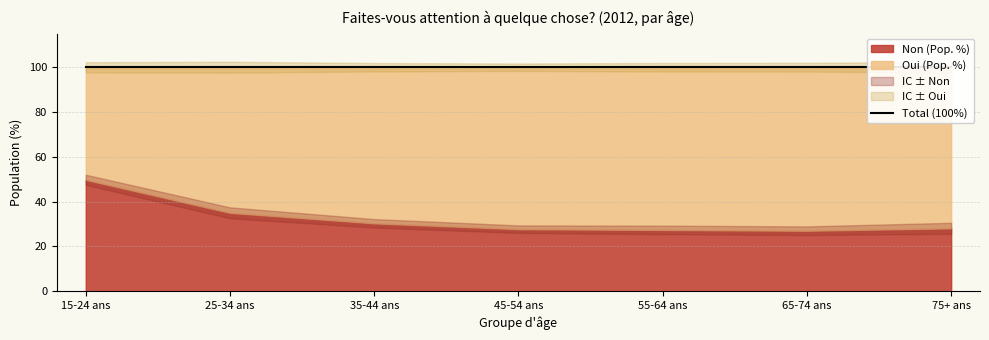

Reading left to right, what are all the values shown in this chart?

Oui (Pop. %): 50.2	65.0	69.7	72.3	72.6	73.0	71.9
Non (Pop. %): 49.8	35.0	30.3	27.7	27.4	27.0	28.1
IC +/- Oui: 2.3	2.4	1.9	1.7	1.9	1.9	2.5
IC +/- Non: 2.3	2.4	1.9	1.7	1.9	1.9	2.5